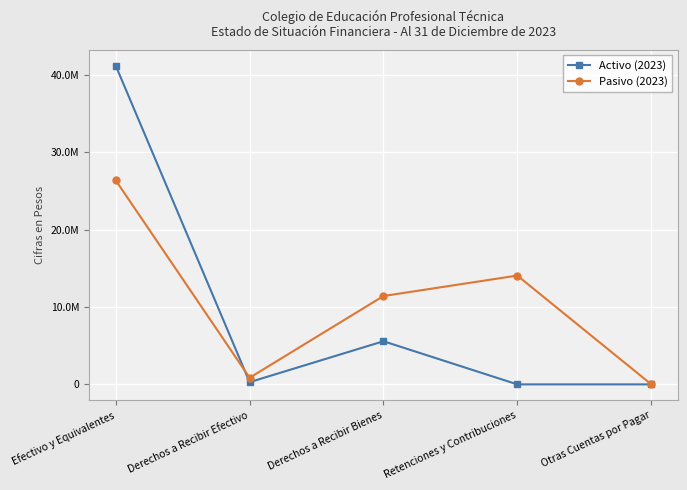

Which series has the largest range (max minus min)?

Activo (2023)